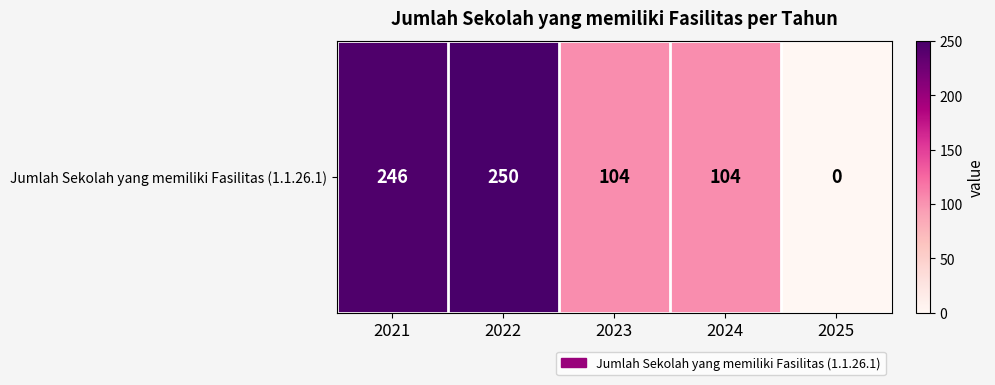

Reading left to right, transcribe all the data shown in this chart.

2021=246	2022=250	2023=104	2024=104	2025=0